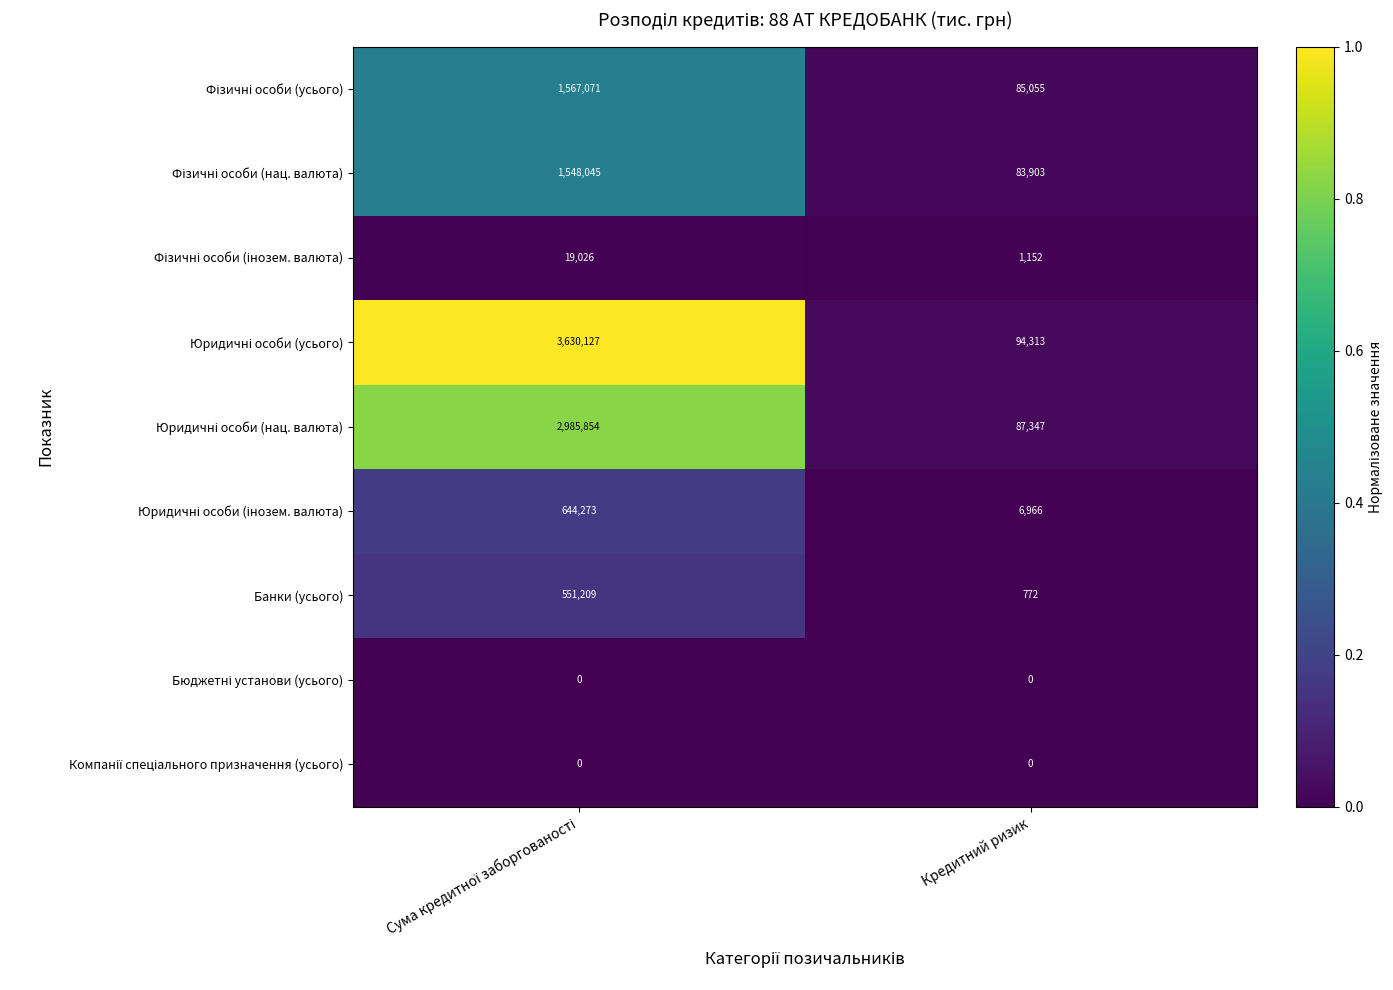

What is the difference between the highest and lowest values at Кредитний ризик?

94313